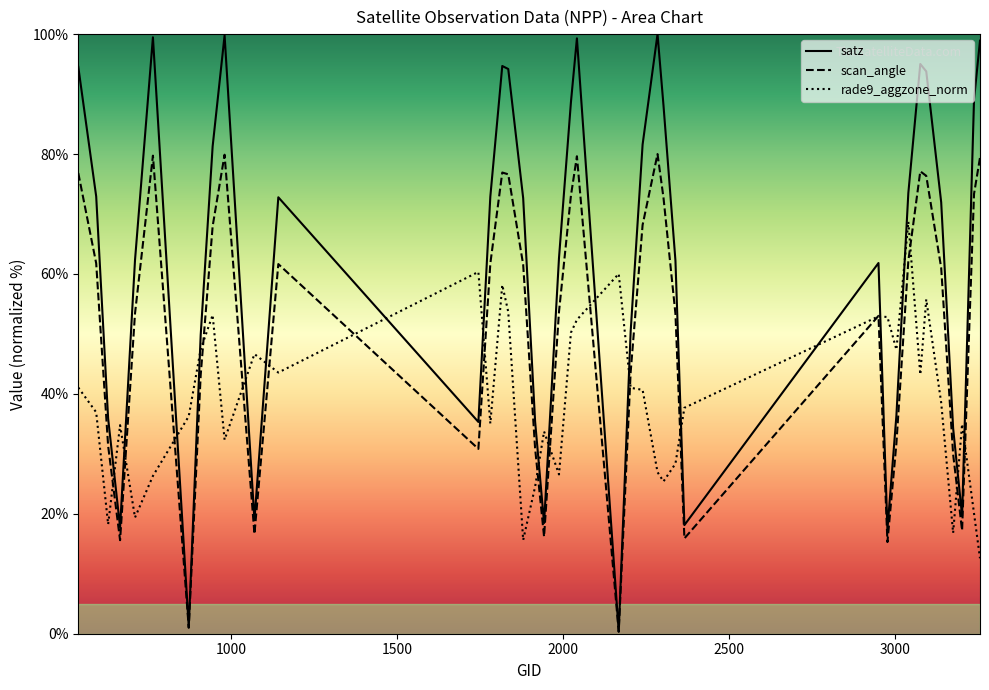

Which category has the lowest value in the scan_angle series?

2168